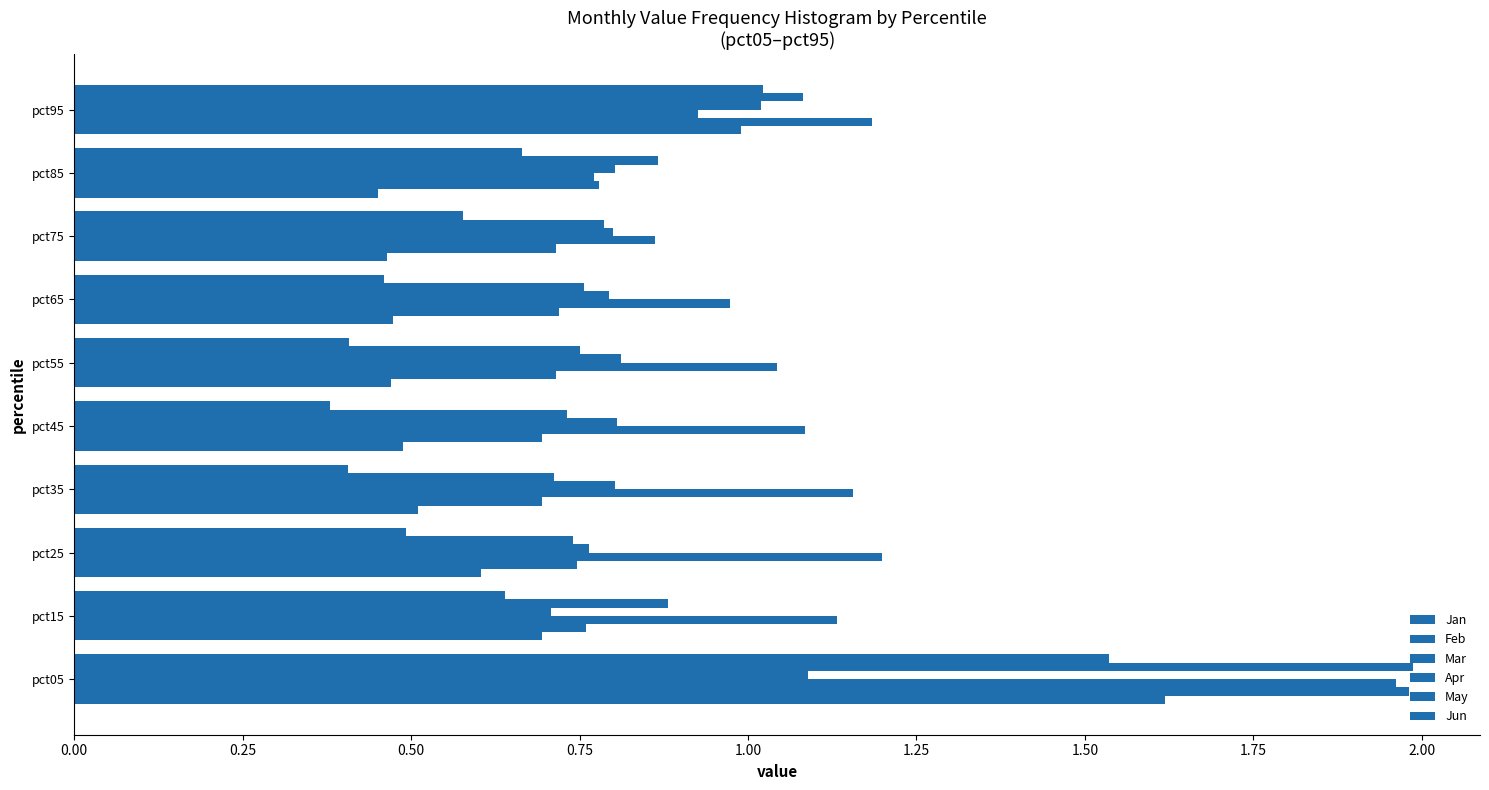

Count the number of data series in this chart.

6